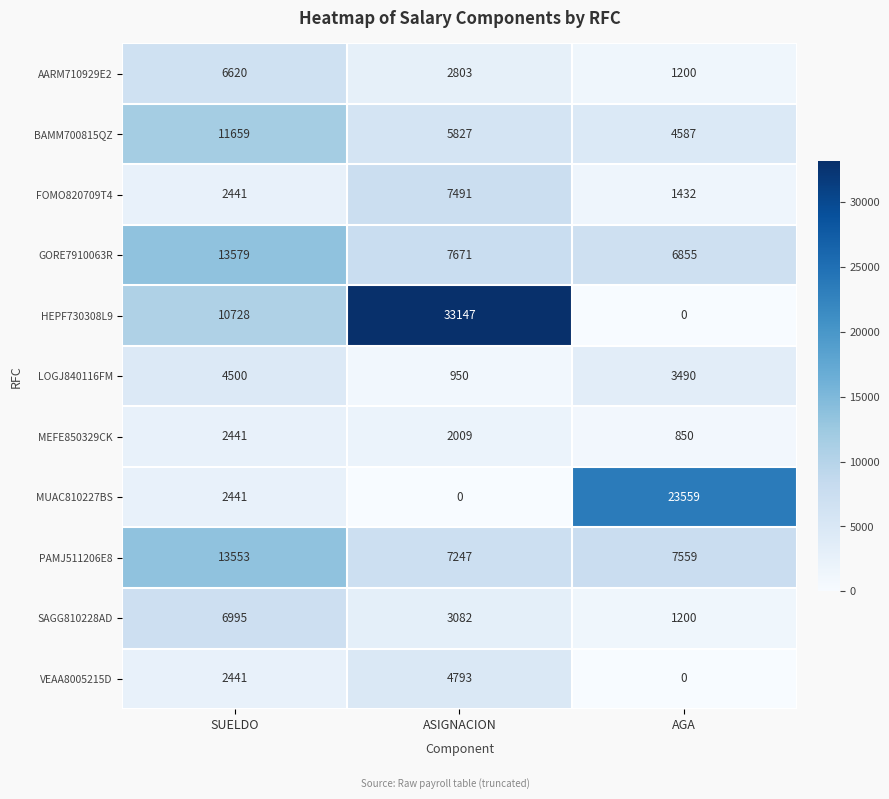

How many data points in BAMM700815QZ are less than 5827?

1